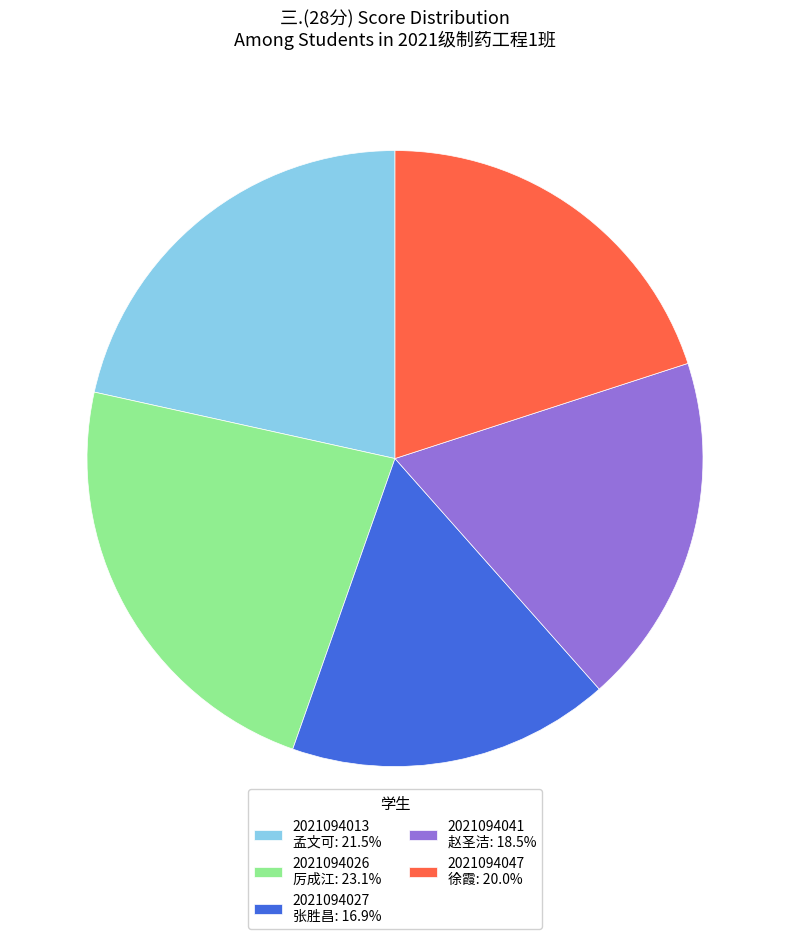

Combined, do 2021094027 张胜昌: 16.9% and 2021094041 赵圣洁: 18.5% account for over 50%?

No